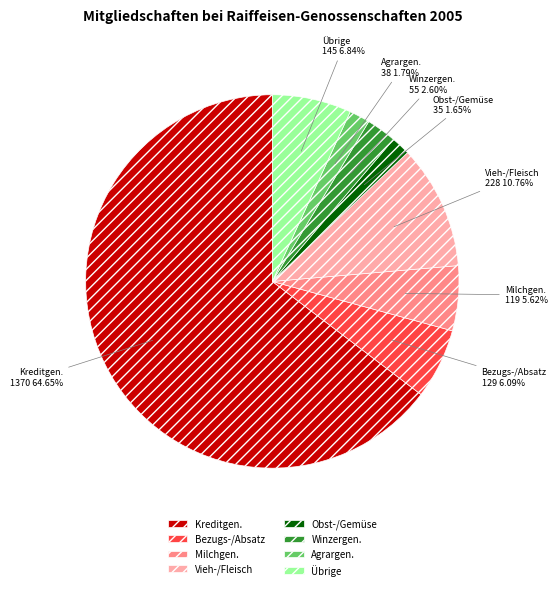

Which slice is the largest?

Kreditgen.